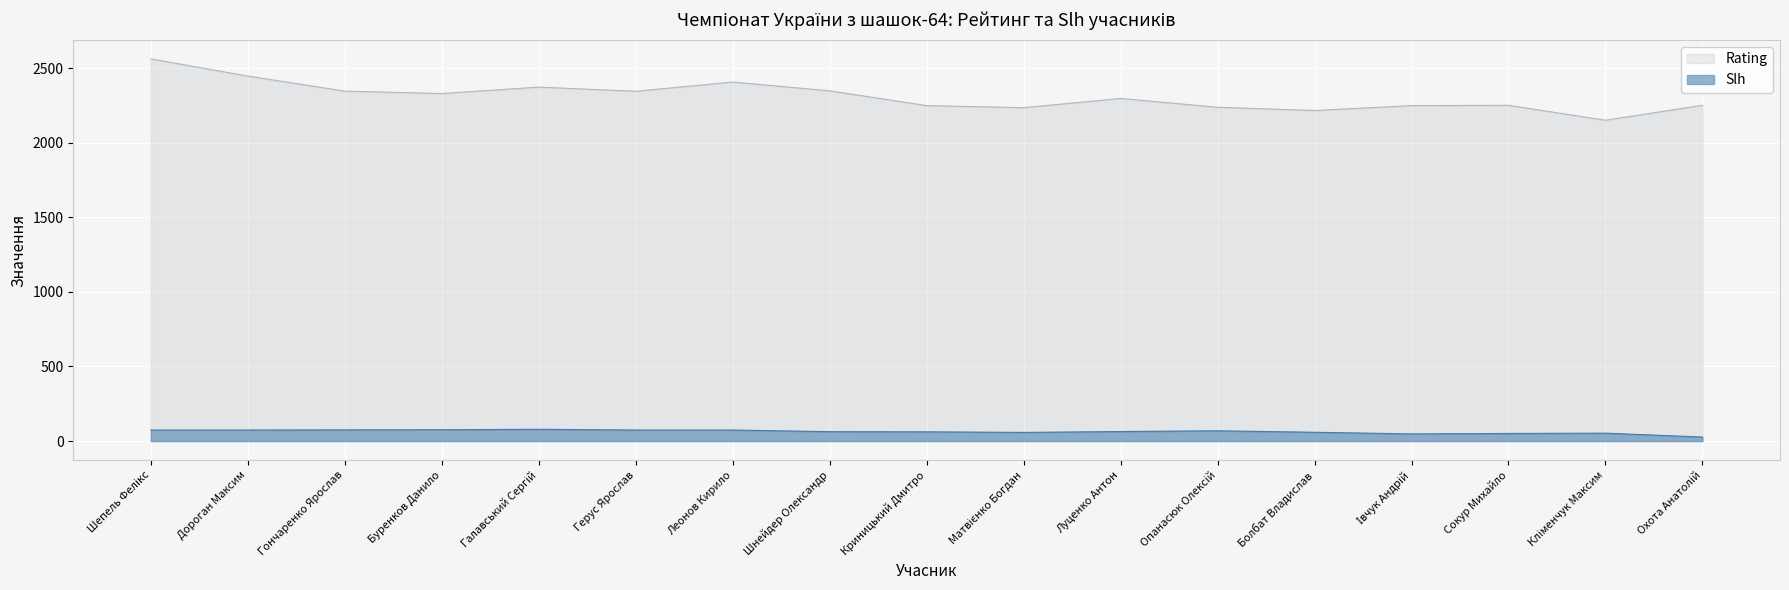

The value of Rating at Криницький Дмитро is 2248. True or false?

True